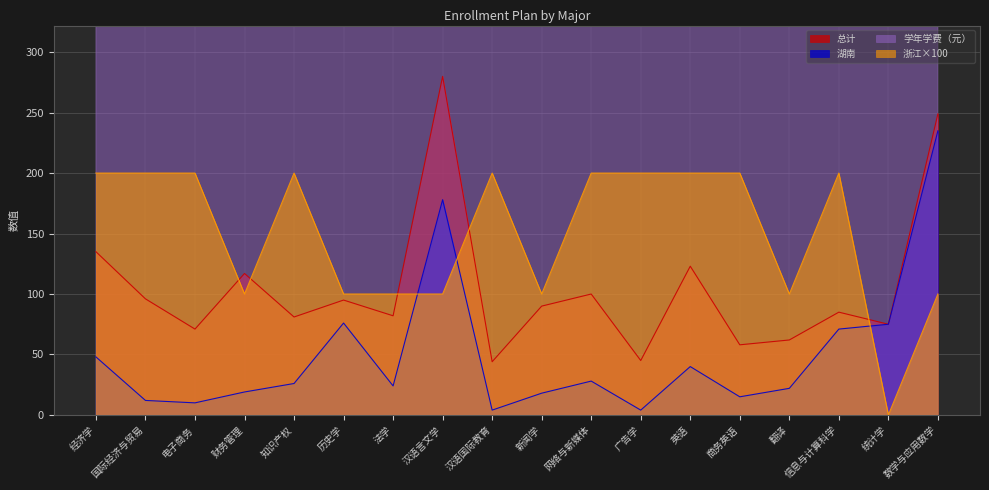

What position from the right is 知识产权?

14